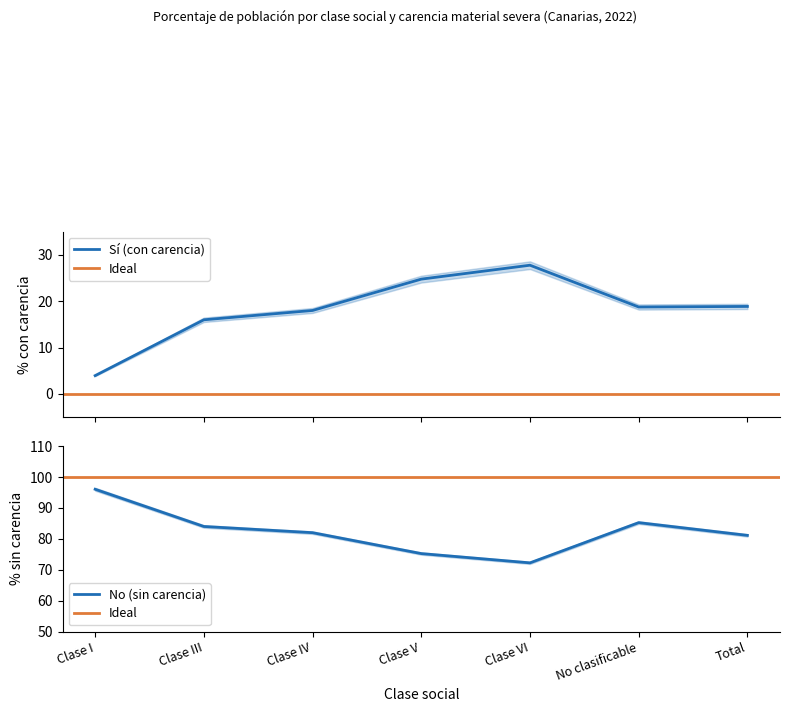

True or false: No (sin carencia) and Sí (con carencia) cross at least once.

False